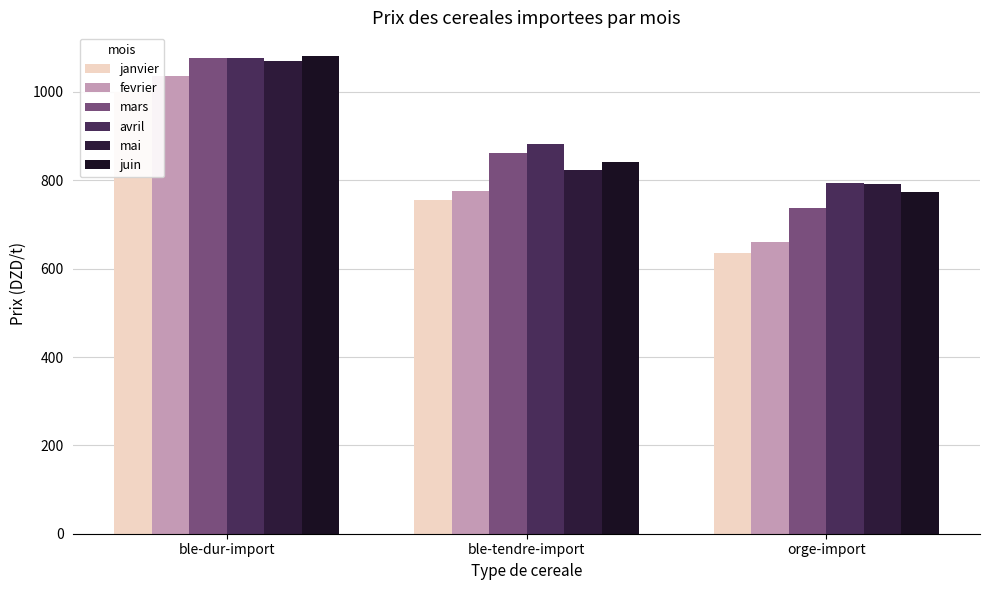

At ble-tendre-import, list the series in order from largest to smallest.

avril, mars, juin, mai, fevrier, janvier